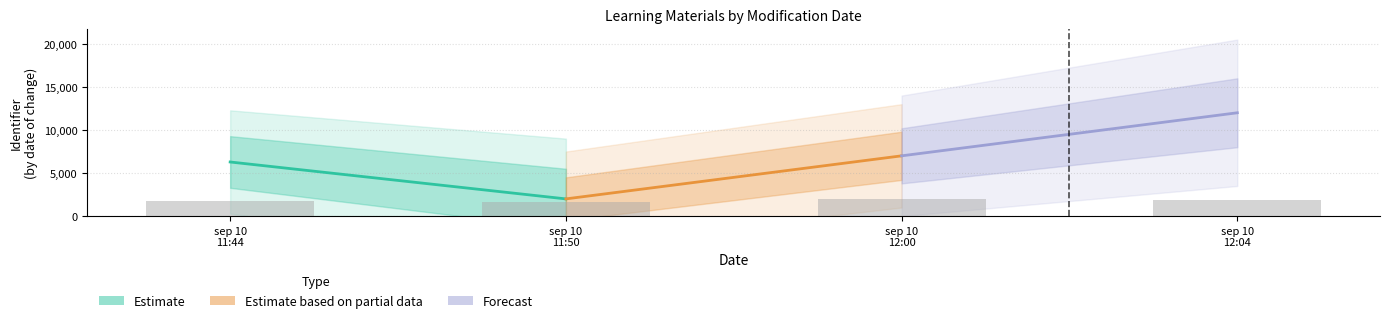

Reading left to right, what are all the values shown in this chart?

1800	1600	2000	1900